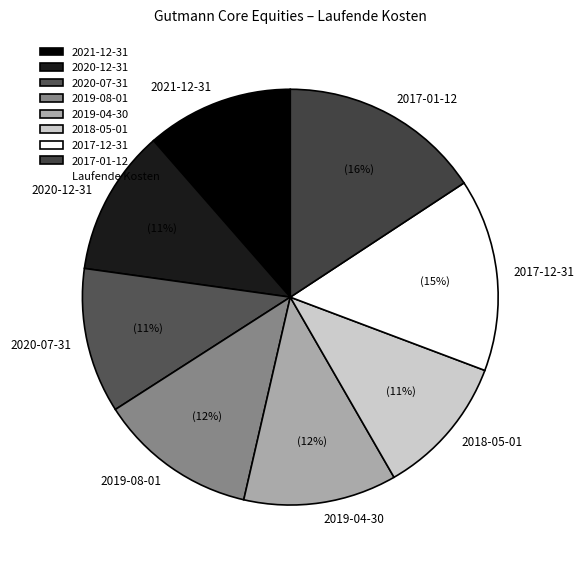

What percentage is the 2018-05-01 slice, to the nearest percent?

11%